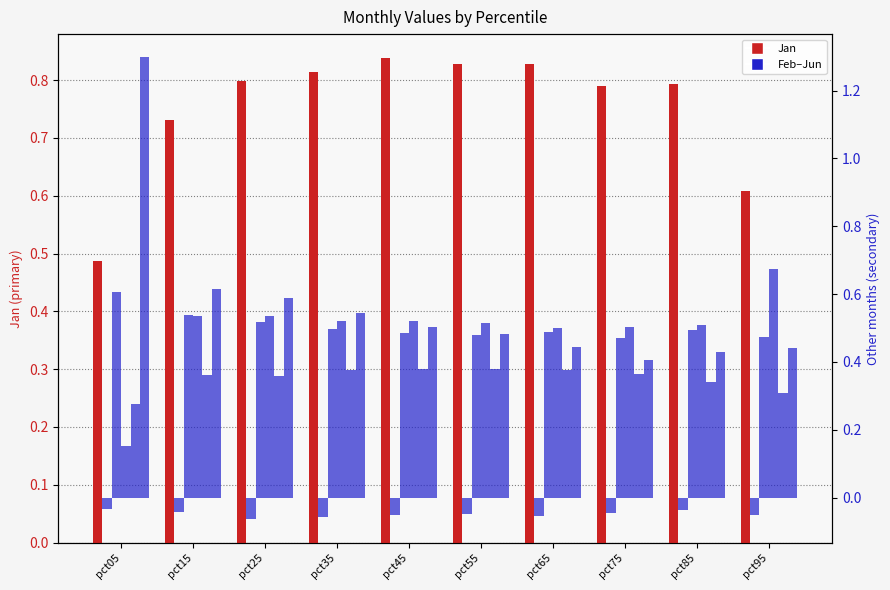

Between pct25 and pct35, which series saw the biggest shift?

Jun